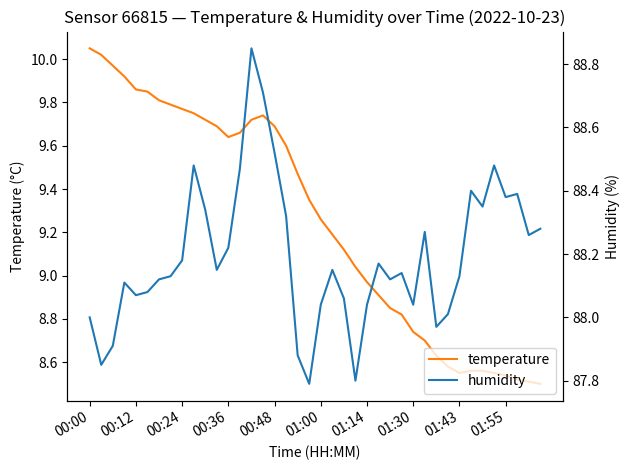

List the series in order of their overall mean, highest first.

humidity, temperature